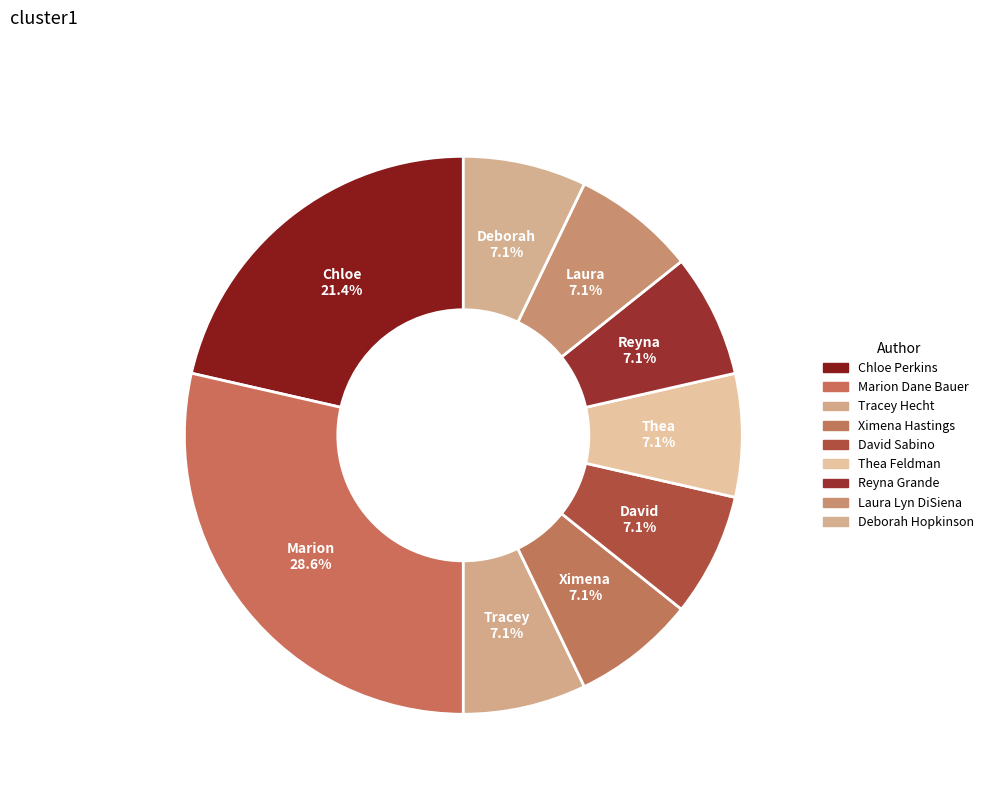

What percentage is the Chloe Perkins slice, to the nearest percent?

21%